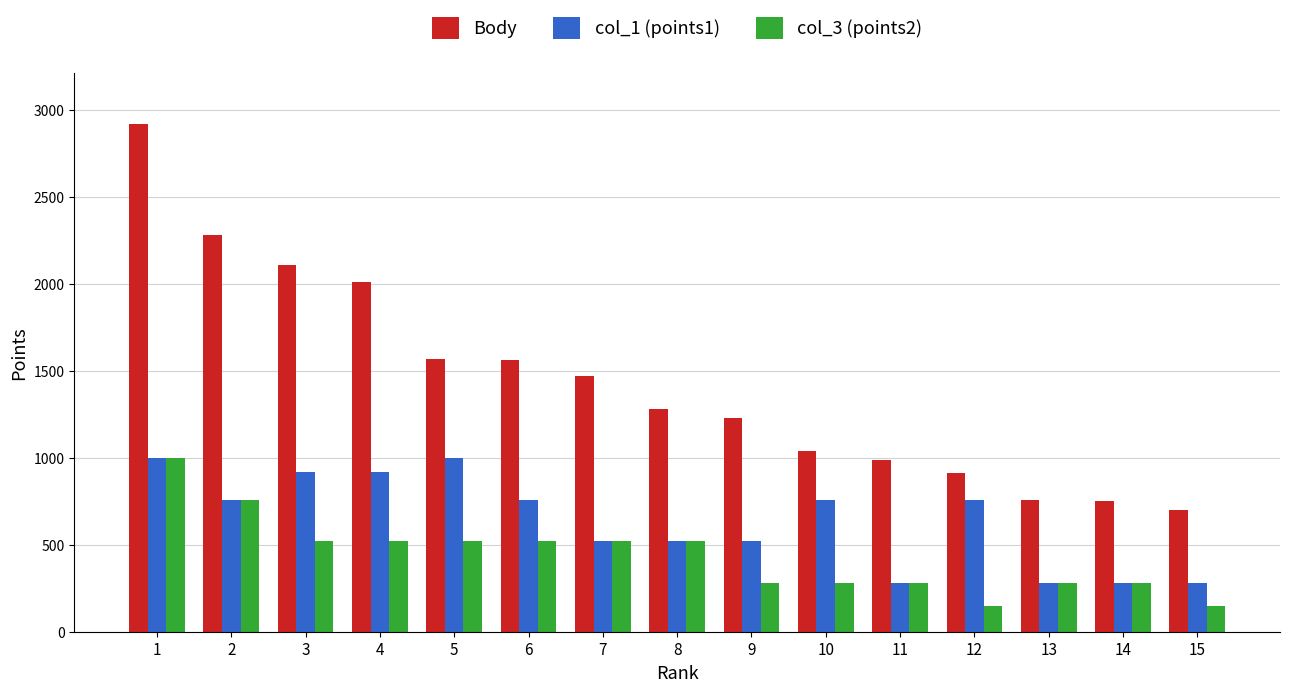

Does the chart contain stacked bars?

No